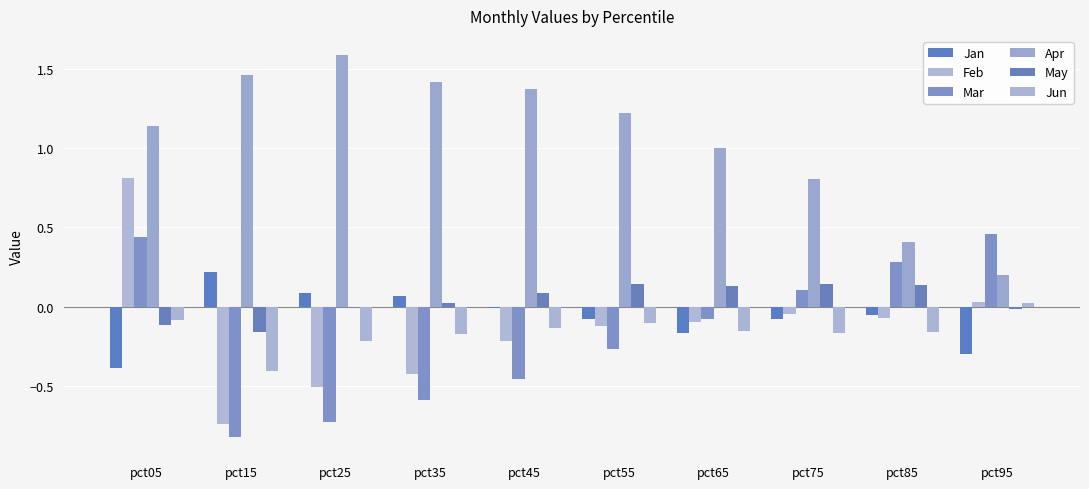

The value of Feb at pct15 is -0.7. True or false?

True